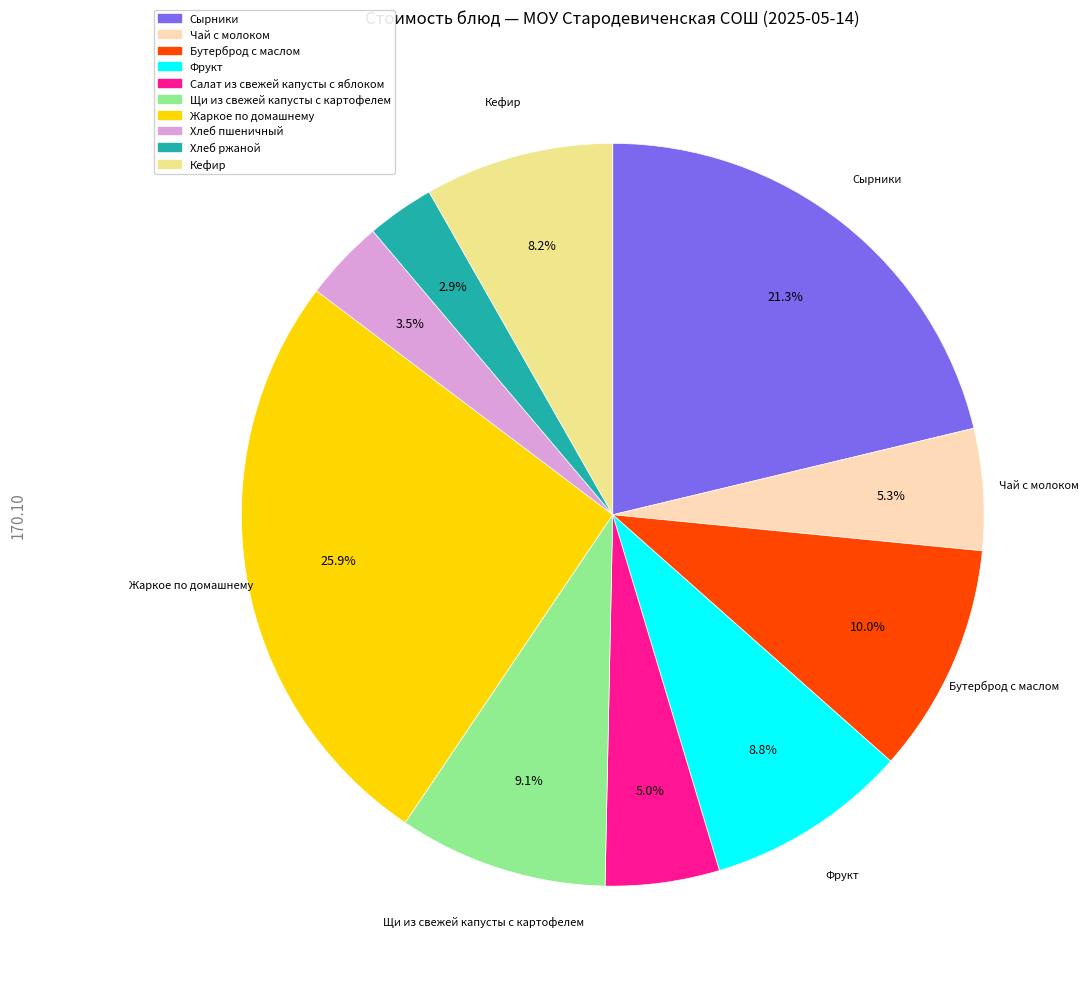

Which has a higher value, Сырники or Хлеб ржаной?

Сырники